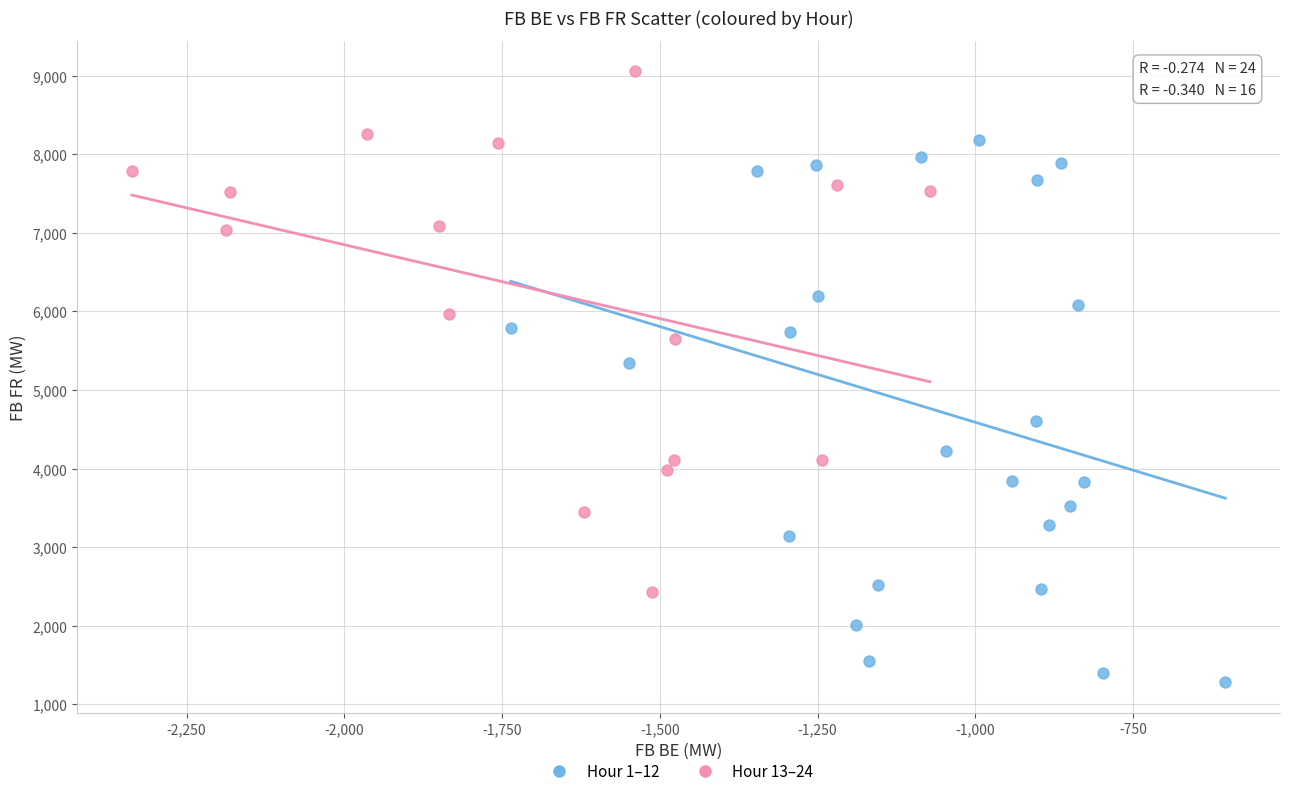

What are all the series names shown in the legend?

Hour 1–12, Hour 13–24